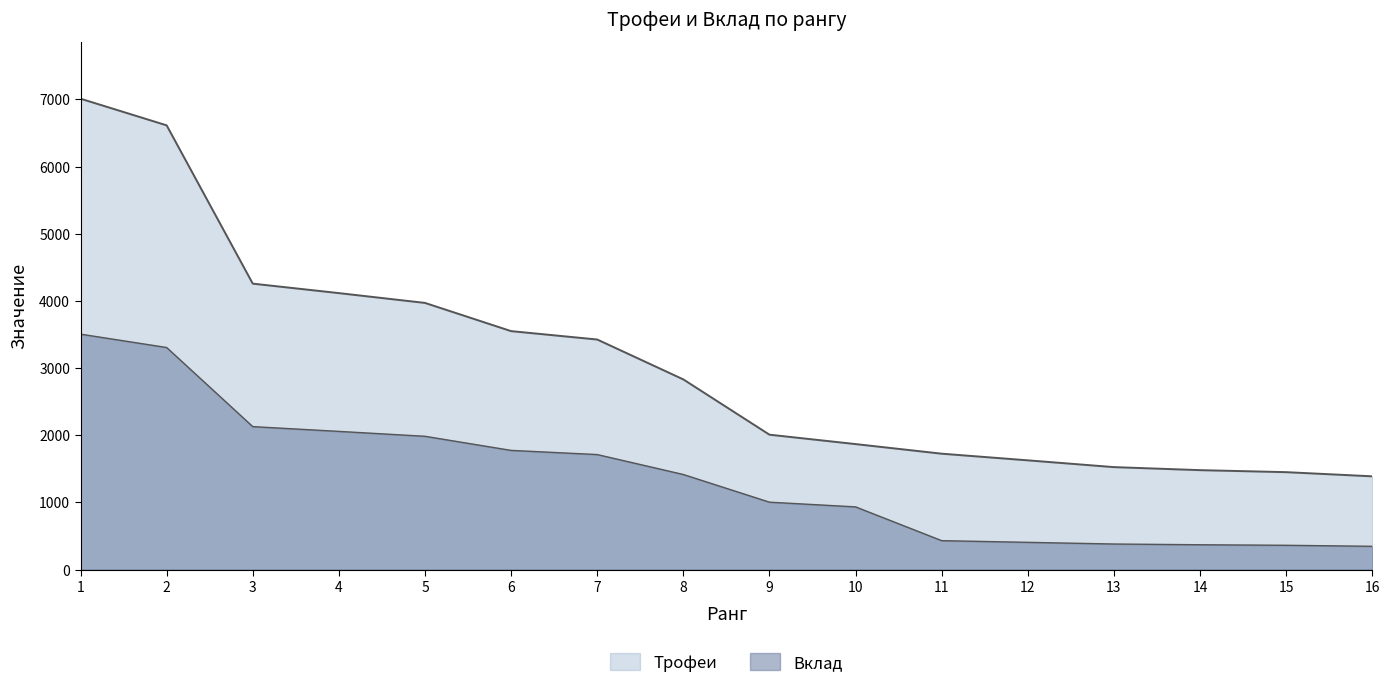

Reading right to left, transcribe all the data shown in this chart.

Трофеи: 16=1389	15=1451	14=1481	13=1526	12=1627	11=1726	10=1869	9=2009	8=2832	7=3426	6=3551	5=3971	4=4117	3=4258	2=6615	1=7012
Вклад: 16=347	15=362	14=370	13=381	12=406	11=431	10=934	9=1004	8=1416	7=1713	6=1775	5=1985	4=2058	3=2129	2=3307	1=3506